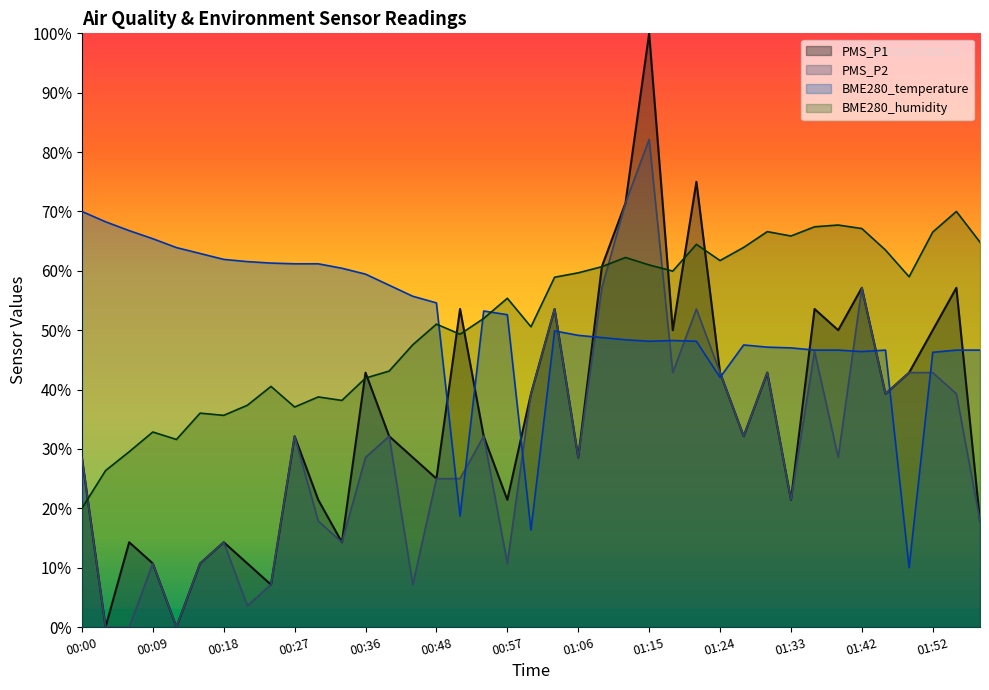

Reading left to right, transcribe all the data shown in this chart.

PMS_P1: 0.3	0.0	0.1	0.1	0.0	0.1	0.1	0.1	0.1	0.3	0.2	0.1	0.4	0.3	0.3	0.2	0.5	0.3	0.2	0.4	0.5	0.3	0.6	0.7	1.0	0.5	0.8	0.4	0.3	0.4	0.2	0.5	0.5	0.6	0.4	0.4	0.5	0.6	0.2
PMS_P2: 0.3	0.0	0.0	0.1	0.0	0.1	0.1	0.0	0.1	0.3	0.2	0.1	0.3	0.3	0.1	0.2	0.2	0.3	0.1	0.4	0.5	0.3	0.6	0.7	0.8	0.4	0.5	0.4	0.3	0.4	0.2	0.5	0.3	0.6	0.4	0.4	0.4	0.4	0.2
BME280_temperature: 0.7	0.7	0.7	0.7	0.6	0.6	0.6	0.6	0.6	0.6	0.6	0.6	0.6	0.6	0.6	0.5	0.2	0.5	0.5	0.2	0.5	0.5	0.5	0.5	0.5	0.5	0.5	0.4	0.5	0.5	0.5	0.5	0.5	0.5	0.5	0.1	0.5	0.5	0.5
BME280_humidity: 0.2	0.3	0.3	0.3	0.3	0.4	0.4	0.4	0.4	0.4	0.4	0.4	0.4	0.4	0.5	0.5	0.5	0.5	0.6	0.5	0.6	0.6	0.6	0.6	0.6	0.6	0.6	0.6	0.6	0.7	0.7	0.7	0.7	0.7	0.6	0.6	0.7	0.7	0.6